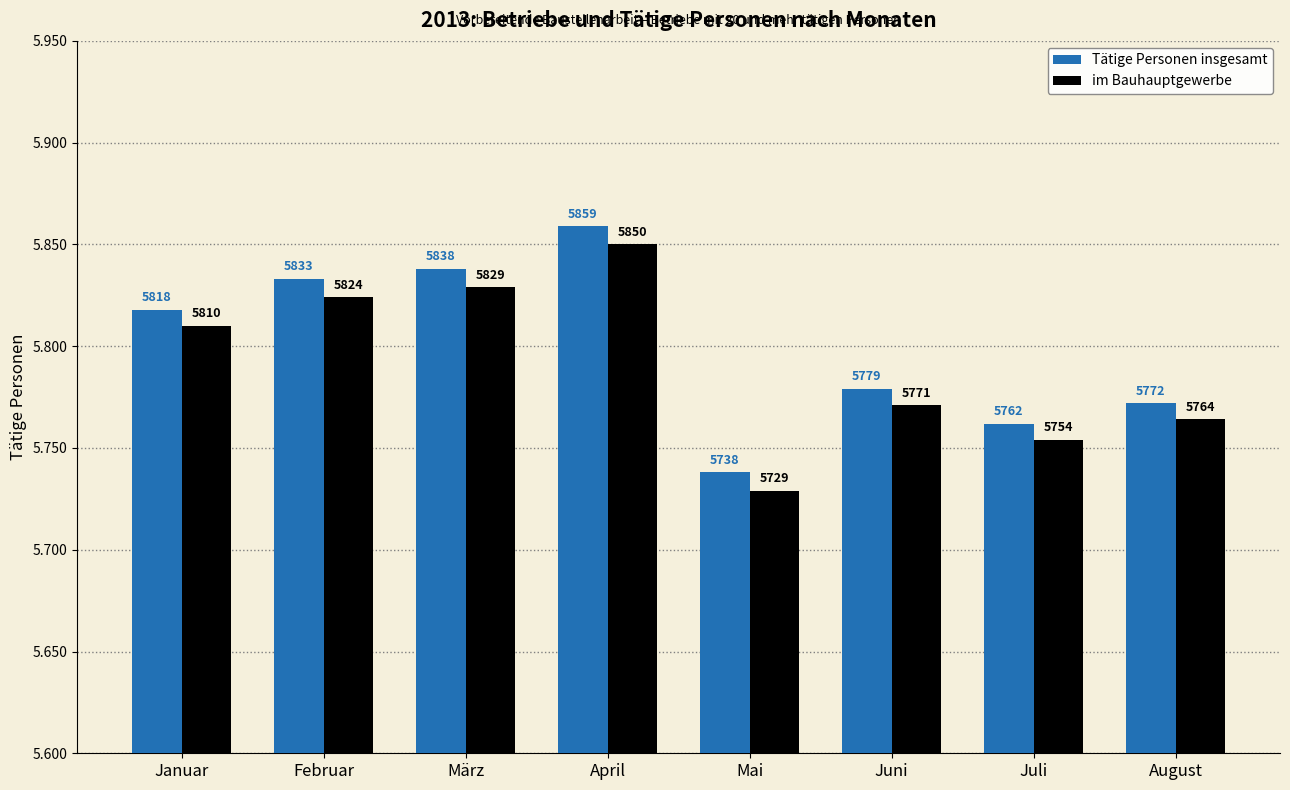

List the series in order of their peak value, highest first.

Tätige Personen insgesamt, im Bauhauptgewerbe